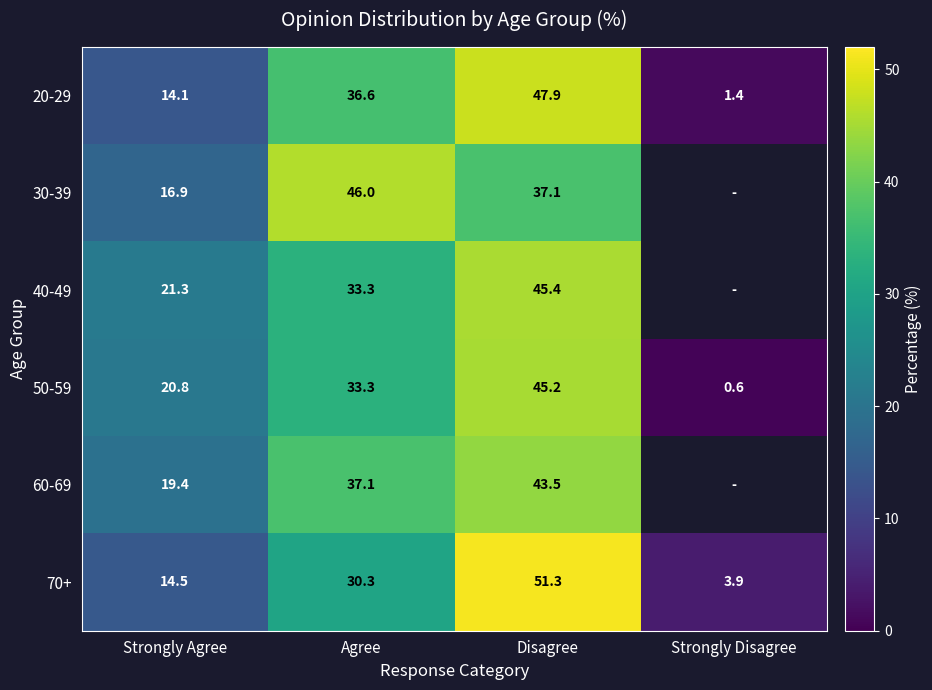

At which label does 70+ reach its minimum?

Strongly Disagree